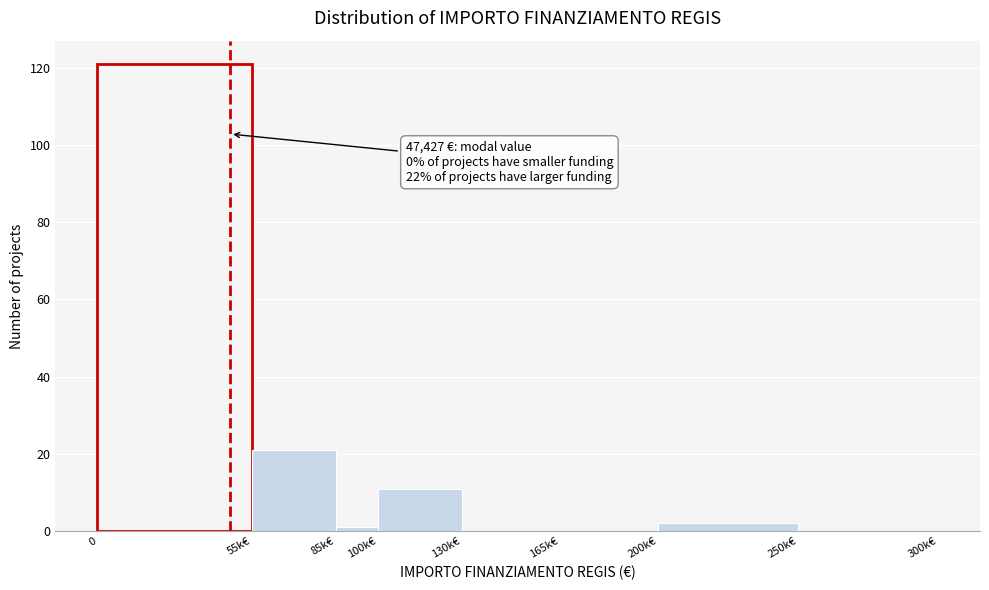

Reading right to left, what are all the values shown in this chart?

250k€=0	200k€=2	165k€=0	130k€=0	100k€=11	85k€=1	55k€=21	0=121